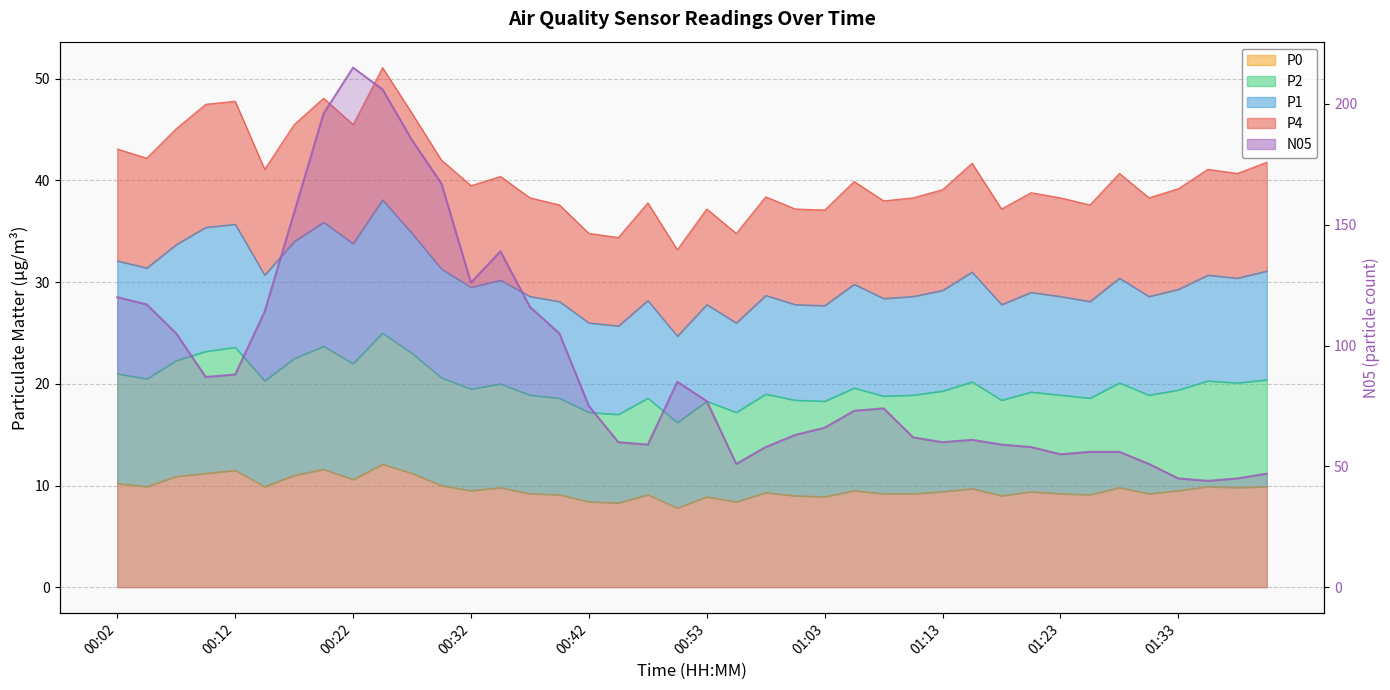

What is the label of the 20th point from the left?

00:50